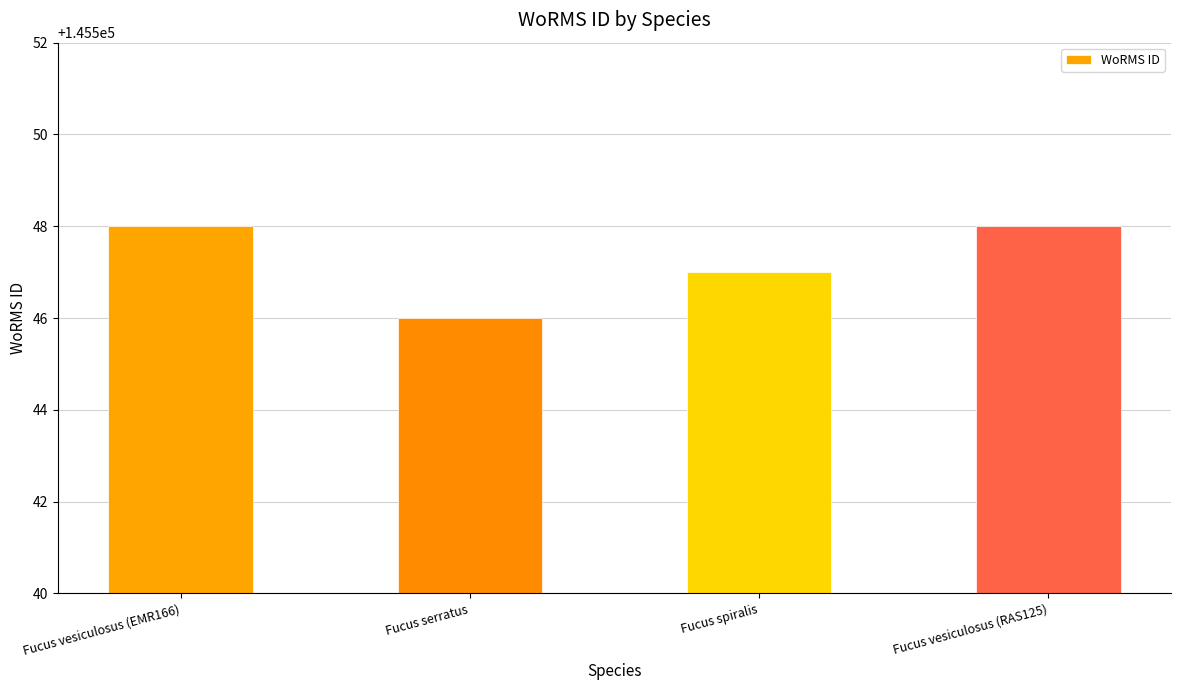

What is the sum of the values at Fucus serratus and Fucus vesiculosus (RAS125)?

291094